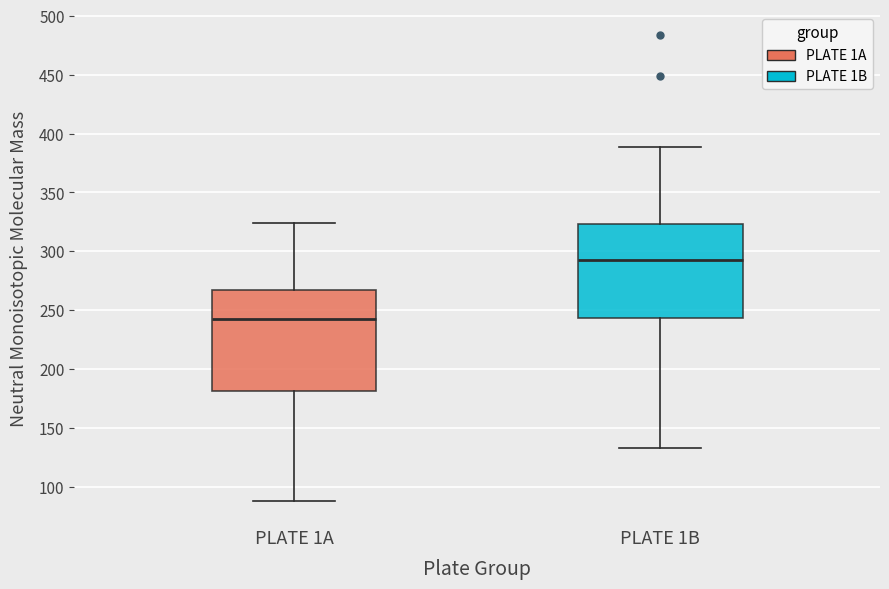

Which box has the lowest median line?

PLATE 1A